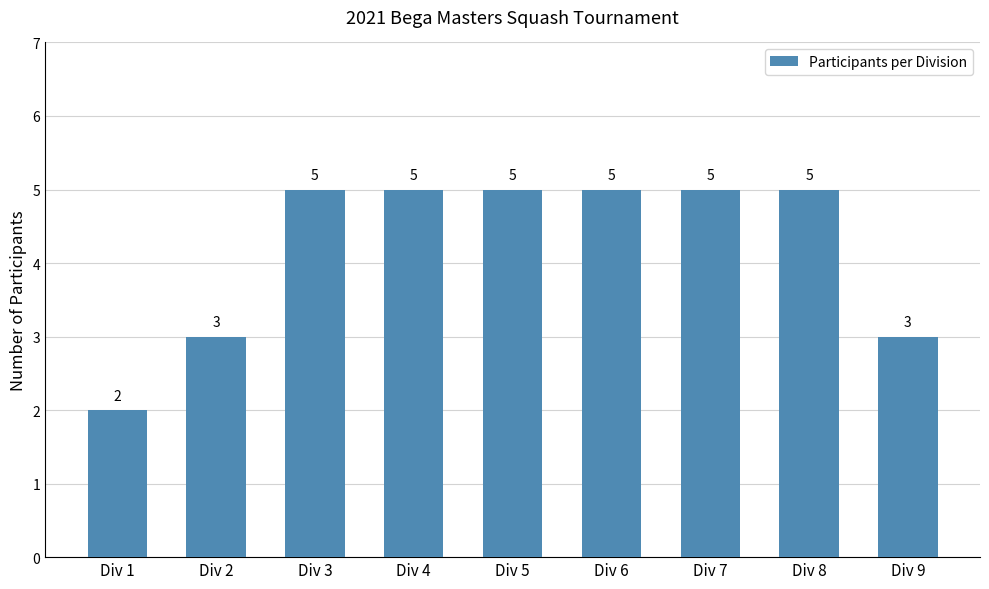

Which category has the lowest value across all series?

Div 1